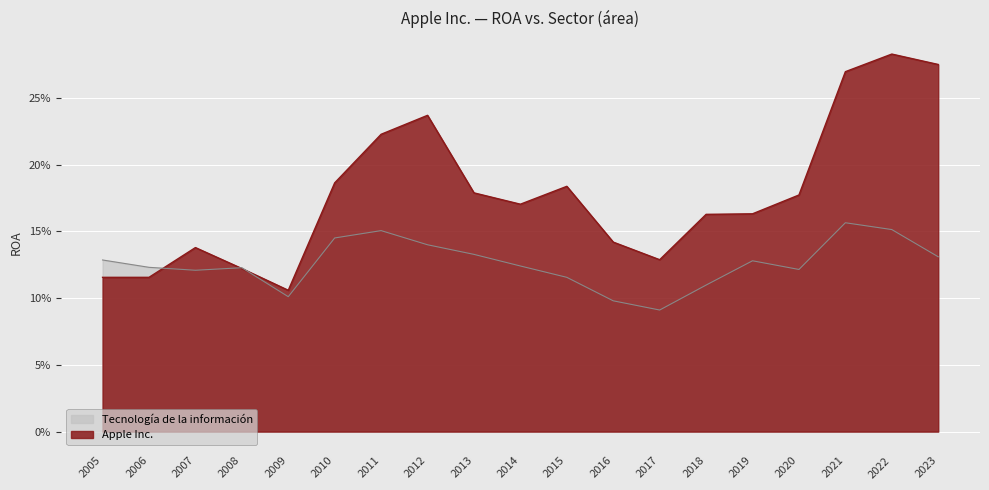

Does the chart display data point markers on the line(s)?

No